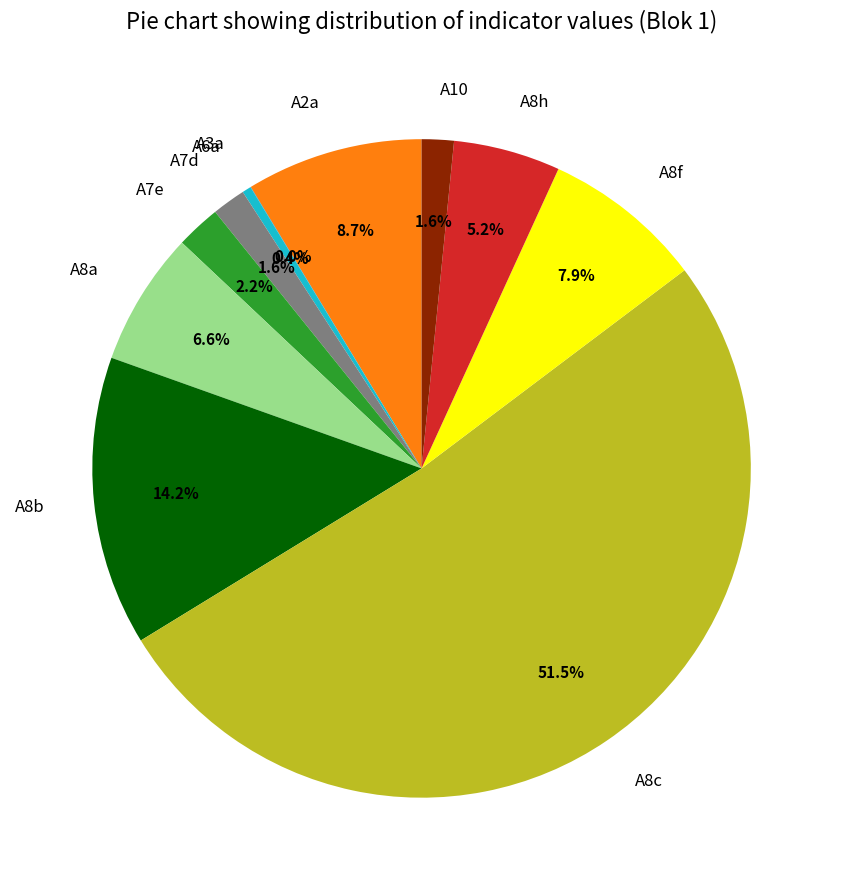

Is there any slice that represents more than half of the pie?

Yes